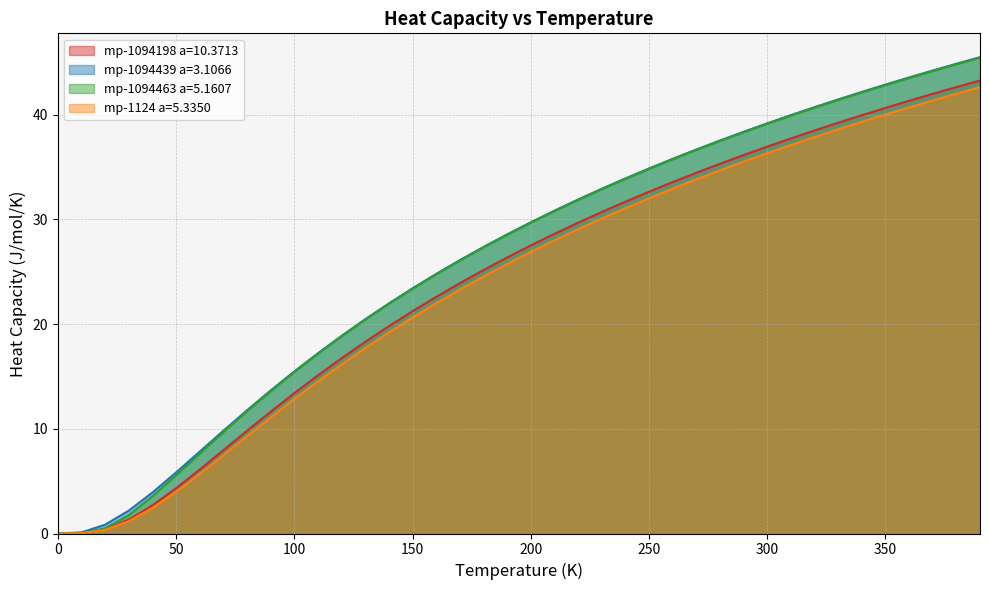

How many series are shown in this chart?

4